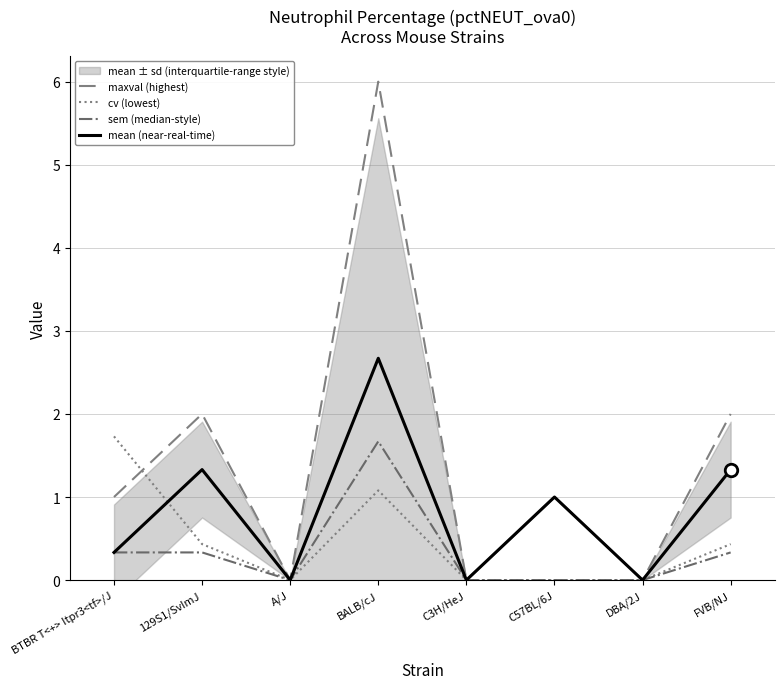

Reading left to right, what are all the values shown in this chart?

maxval (highest): BTBR T<+> Itpr3<tf>/J=1.0	129S1/SvImJ=2.0	A/J=0.0	BALB/cJ=6.0	C3H/HeJ=0.0	C57BL/6J=1.0	DBA/2J=0.0	FVB/NJ=2.0
cv (lowest): BTBR T<+> Itpr3<tf>/J=1.7	129S1/SvImJ=0.4	A/J=0.0	BALB/cJ=1.1	C3H/HeJ=0.0	C57BL/6J=0.0	DBA/2J=0.0	FVB/NJ=0.4
sem (median-style): BTBR T<+> Itpr3<tf>/J=0.3	129S1/SvImJ=0.3	A/J=0.0	BALB/cJ=1.7	C3H/HeJ=0.0	C57BL/6J=0.0	DBA/2J=0.0	FVB/NJ=0.3
mean (near-real-time): BTBR T<+> Itpr3<tf>/J=0.3	129S1/SvImJ=1.3	A/J=0.0	BALB/cJ=2.7	C3H/HeJ=0.0	C57BL/6J=1.0	DBA/2J=0.0	FVB/NJ=1.3